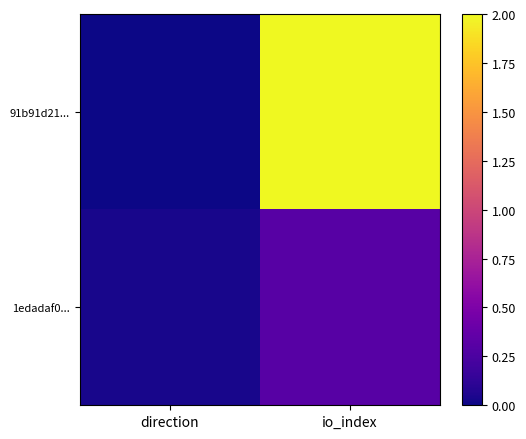

Which series changed the most between direction and io_index?

91b91d21...